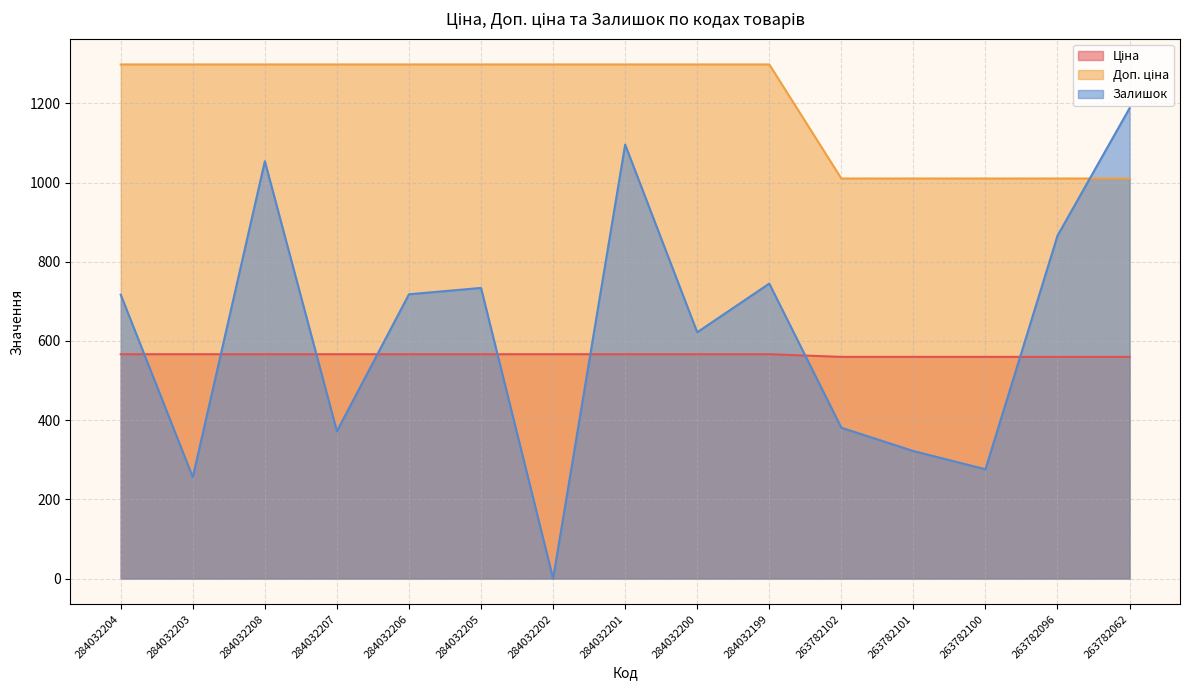

What is the maximum value shown in the chart?

1298.6